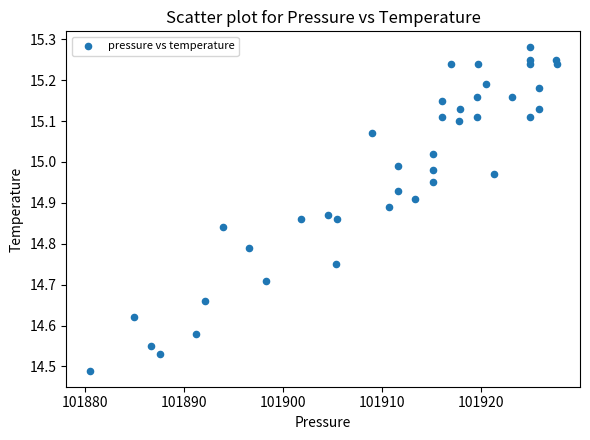

What is the range of Y values (max minus min)?

0.8